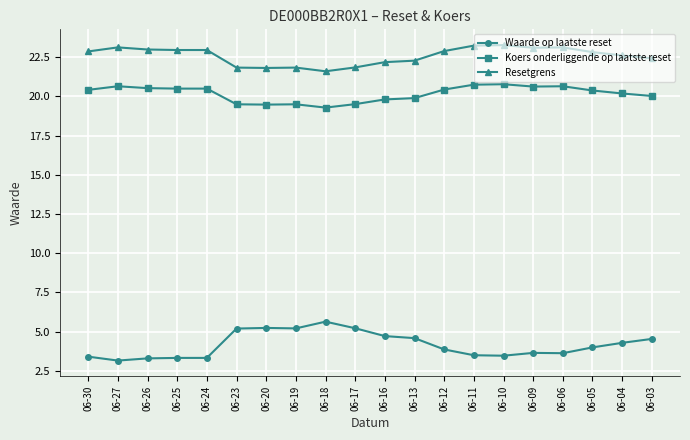

What is the maximum value for Resetgrens?

23.3